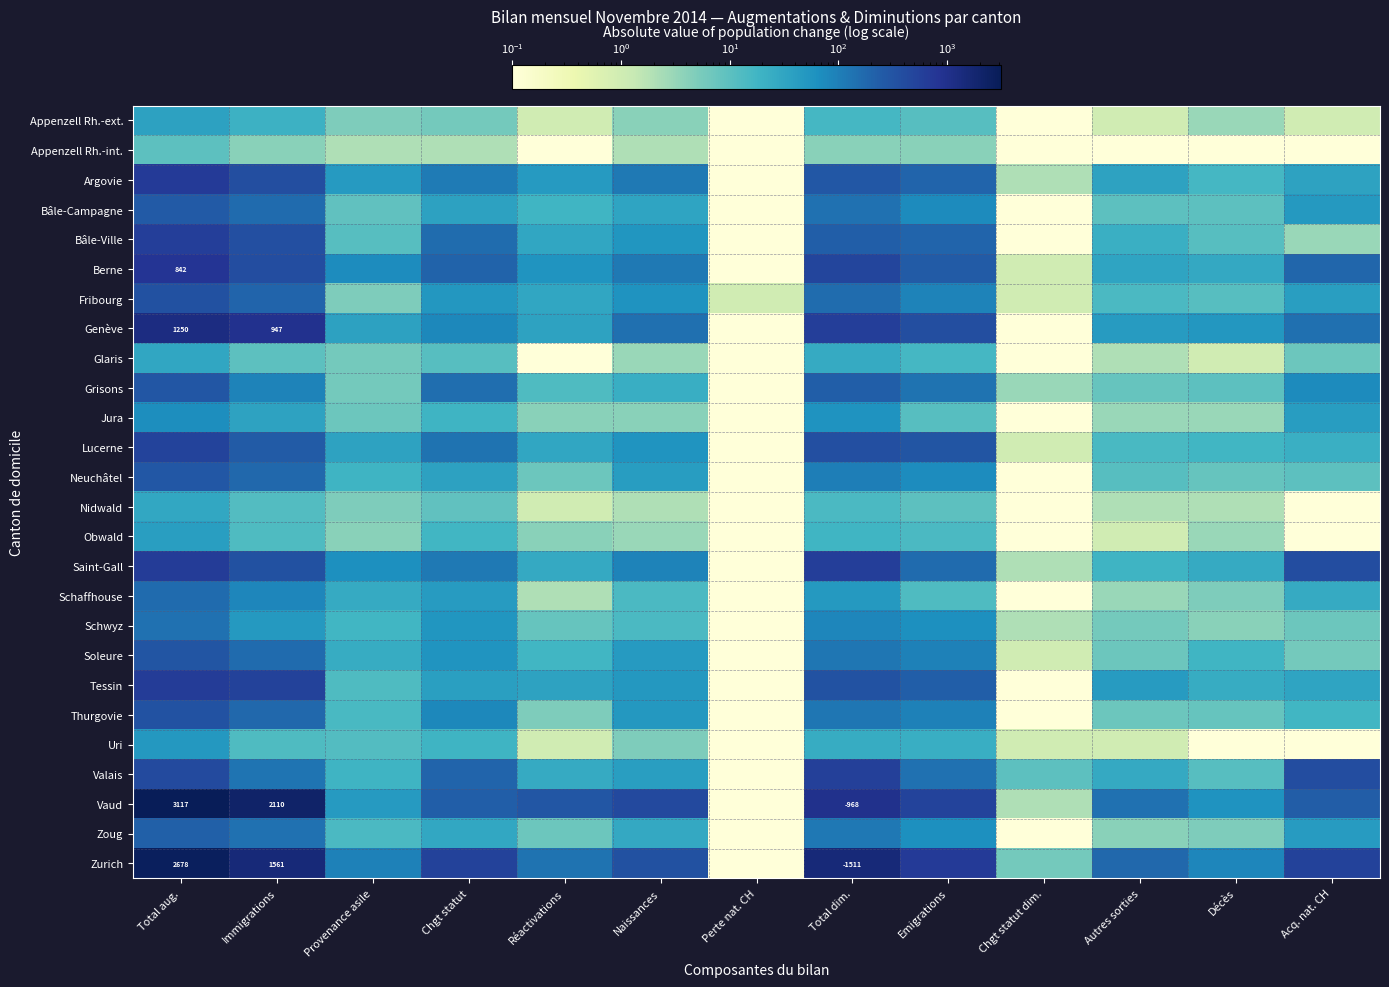

At which category is the sum across all series the highest?

Total aug.